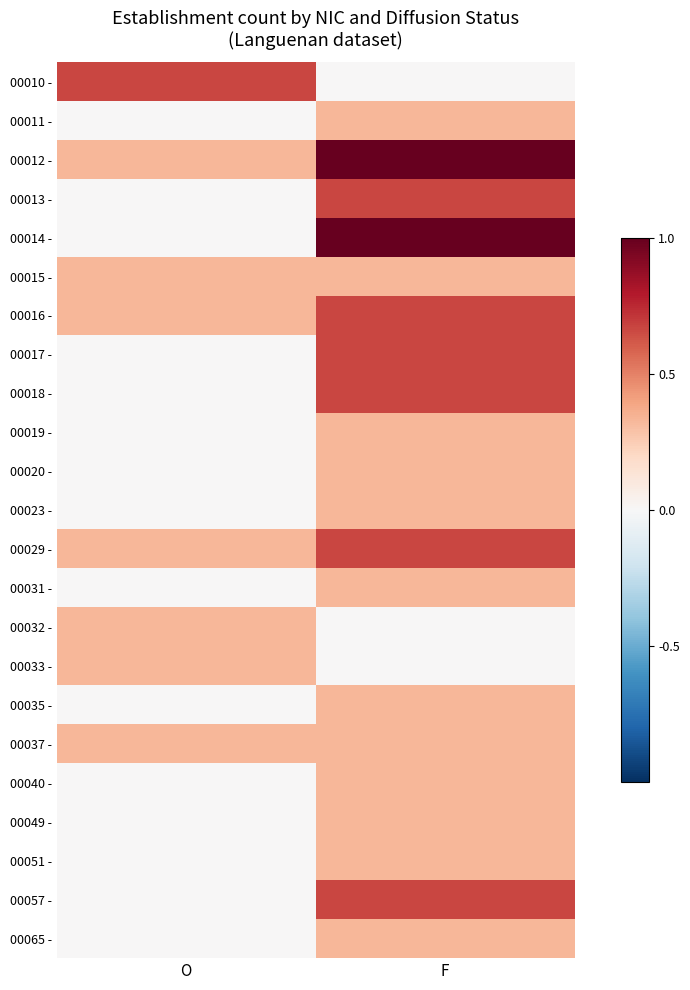

How many distinct data groups are displayed?

23